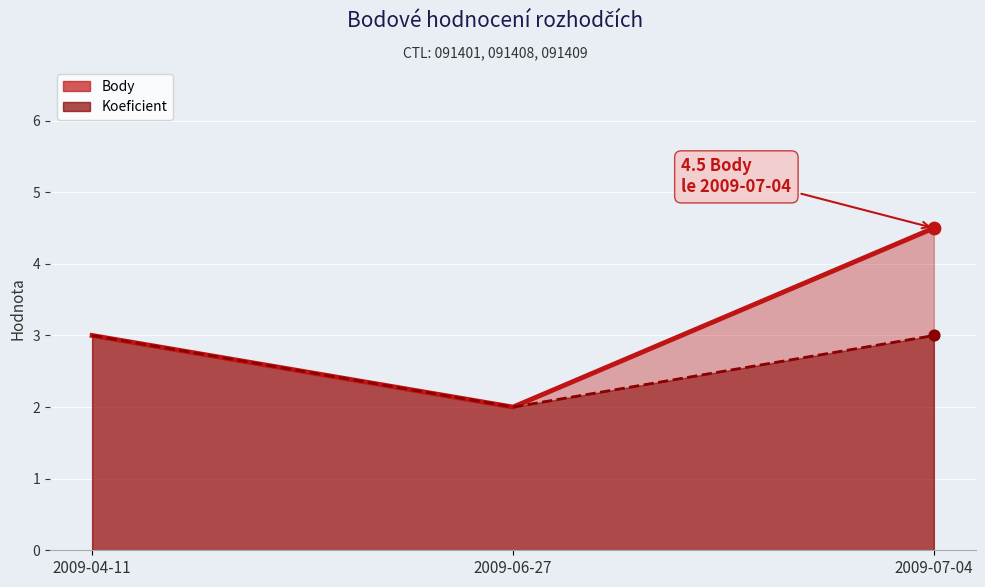

Which series reaches the minimum Y coordinate?

Body